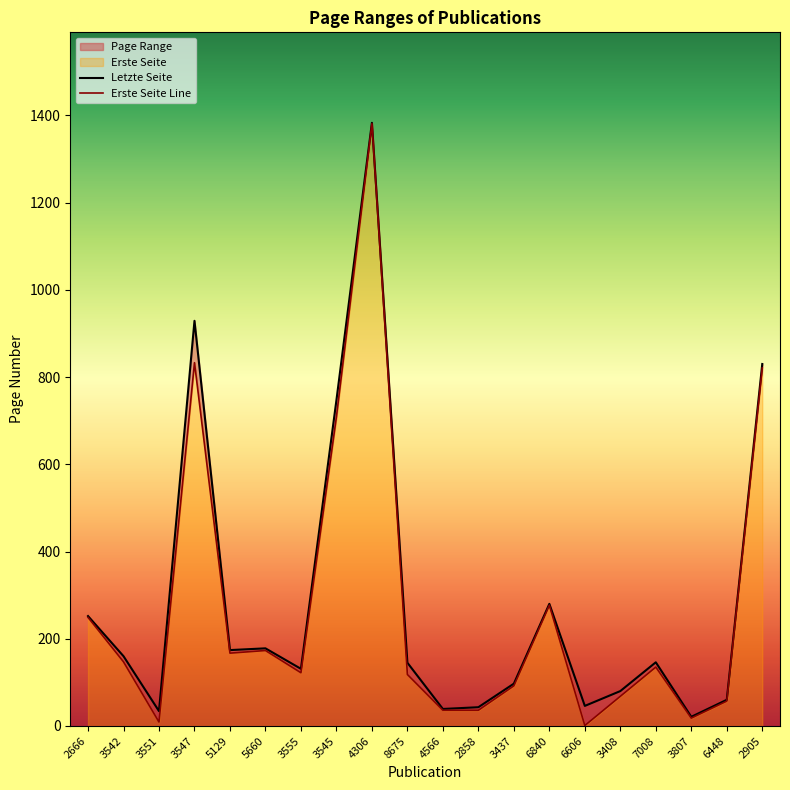

How many lines are shown in the chart?

2